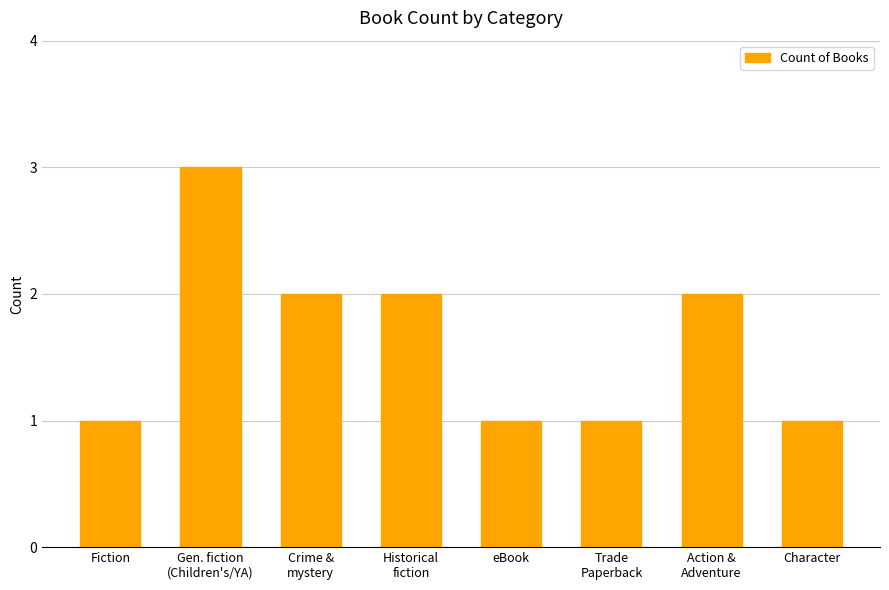

The value at Fiction is 1. True or false?

True